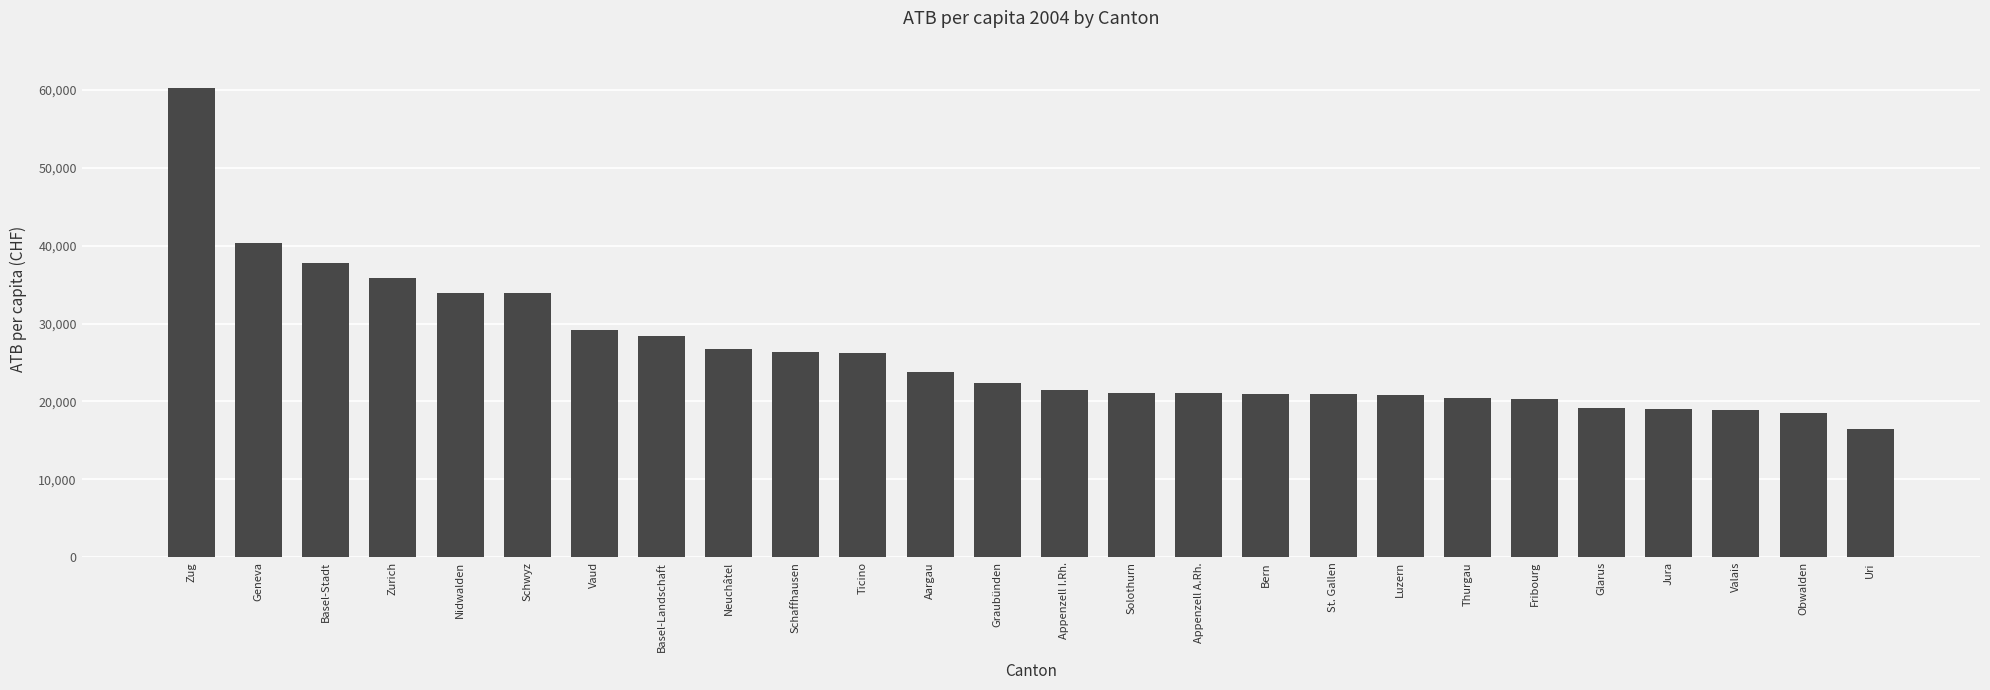

Which label corresponds to the largest value in the chart?

Zug